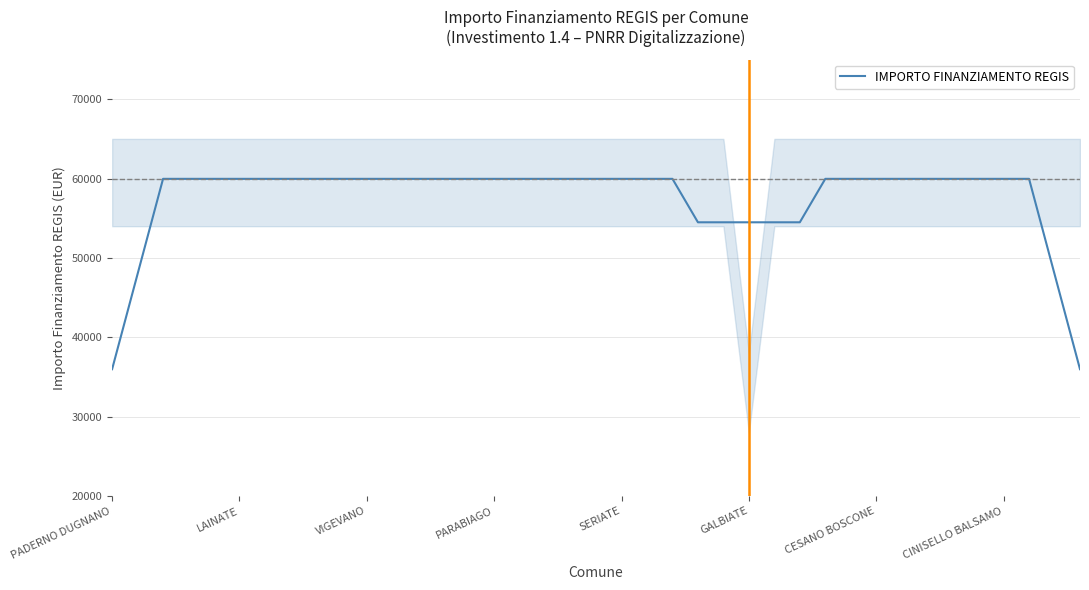

Is it true that IMPORTO FINANZIAMENTO REGIS equals 102104.0 at VIGEVANO?

False